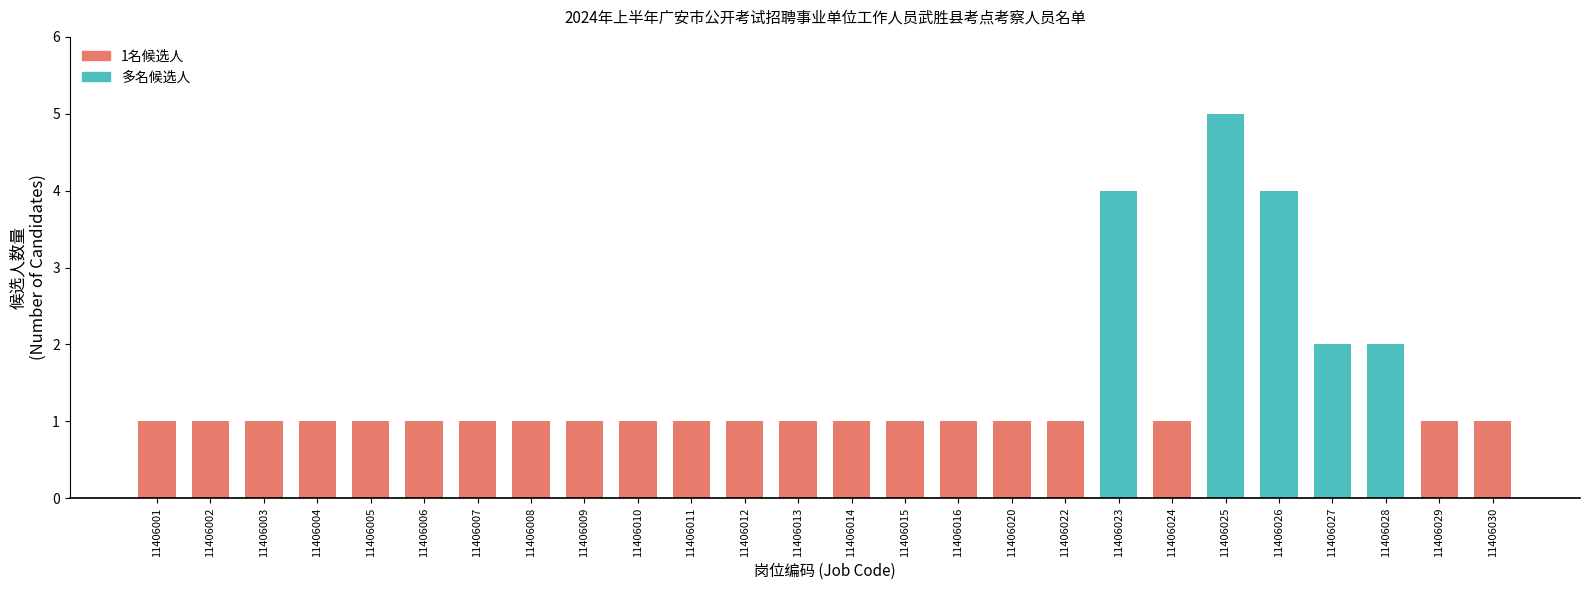

What is the difference between the maximum and minimum values?

4